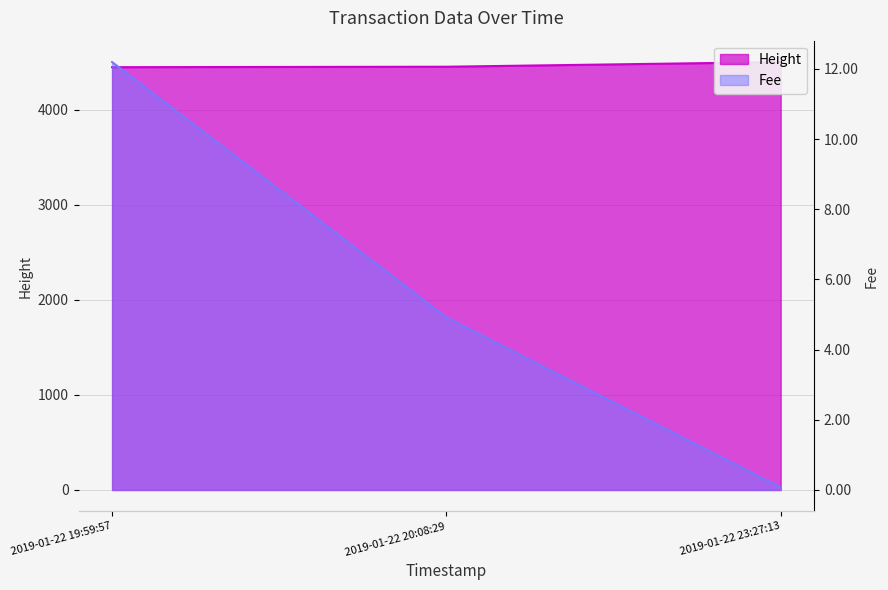

List the series in order of their peak value, highest first.

Height, Fee